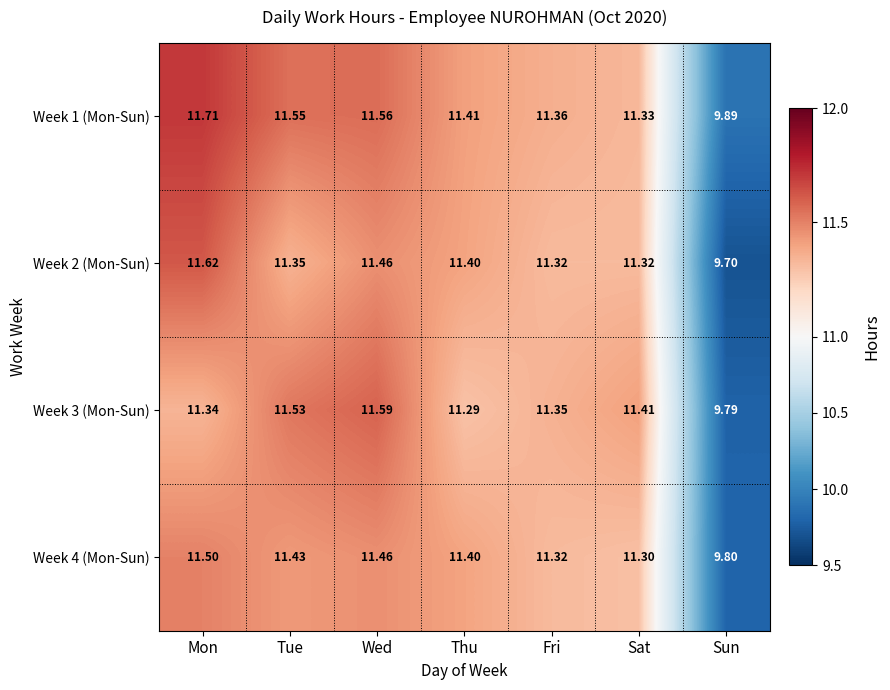

At which label does Week 2 (Mon-Sun) first exceed 11?

Mon